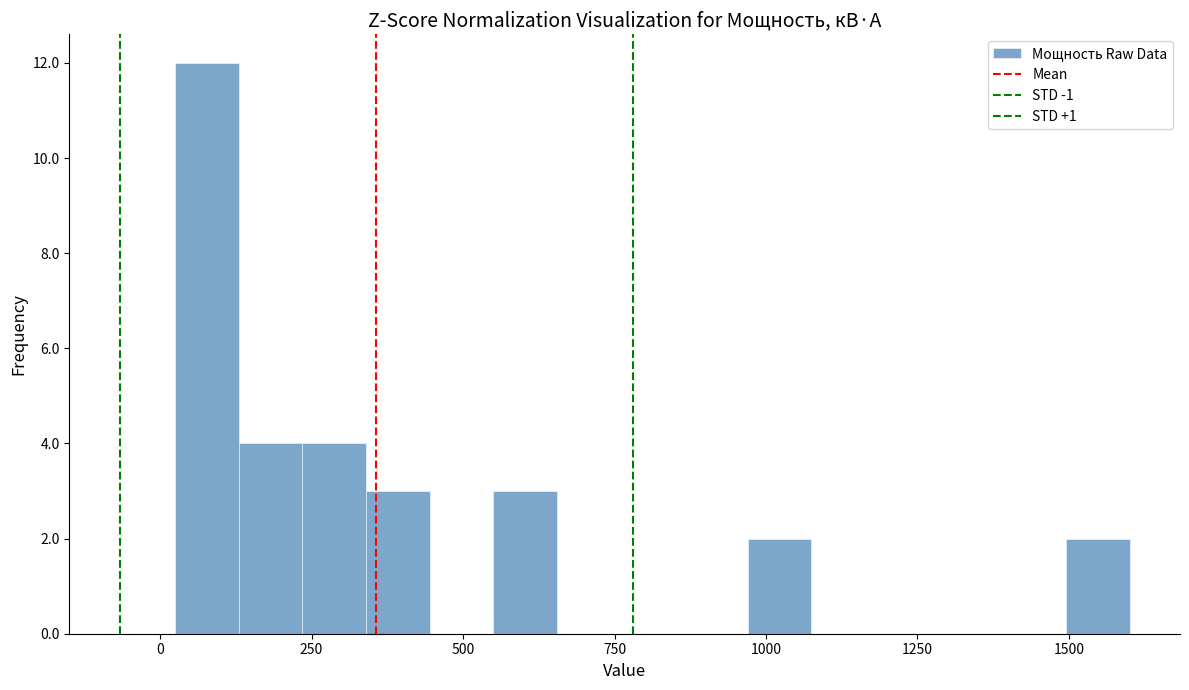

Read against the x-axis, roughly where is the centre of the tallest bar?

100